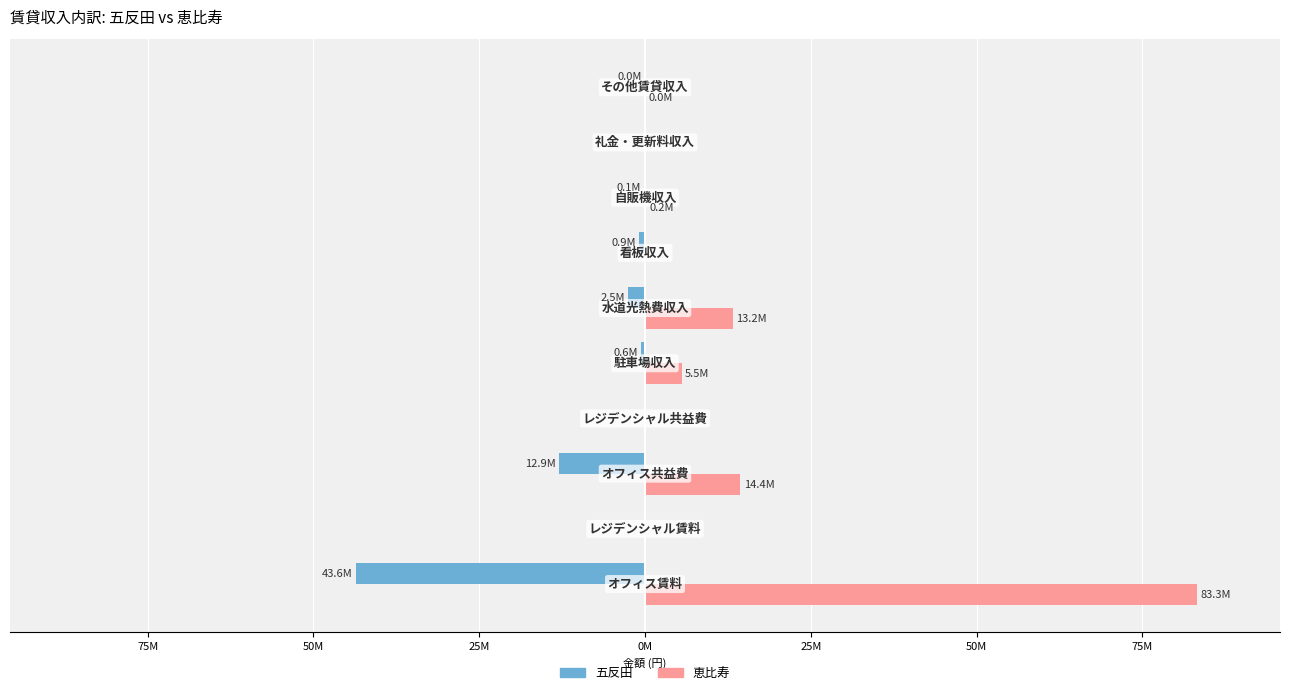

What are all the series names shown in the legend?

五反田, 恵比寿